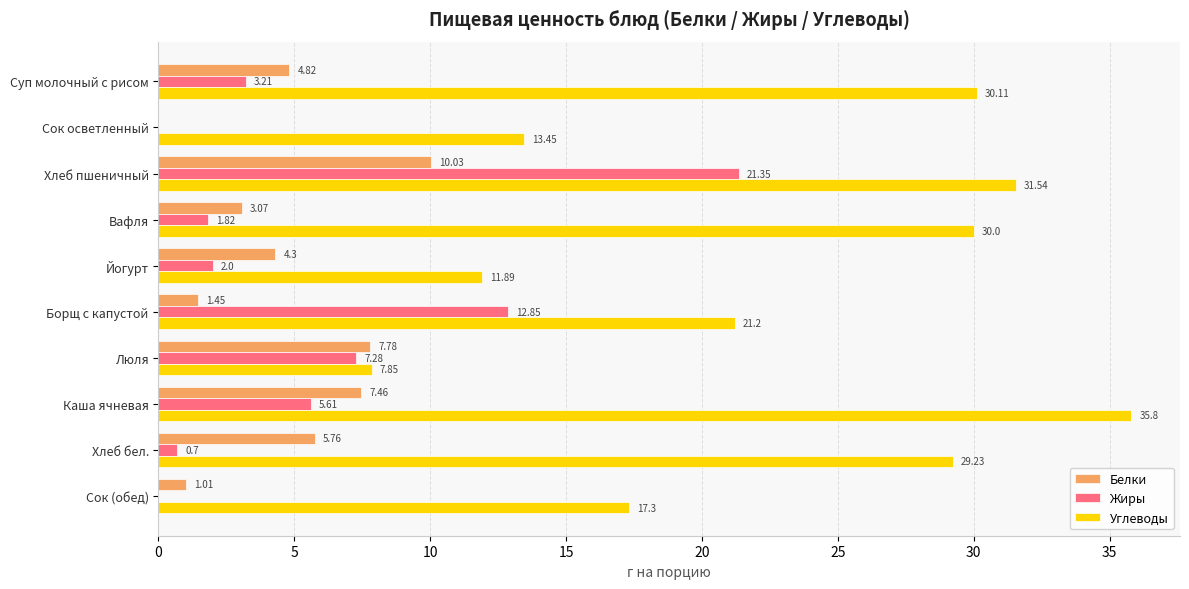

Which series changed the most between Хлеб пшеничный and Вафля?

Жиры